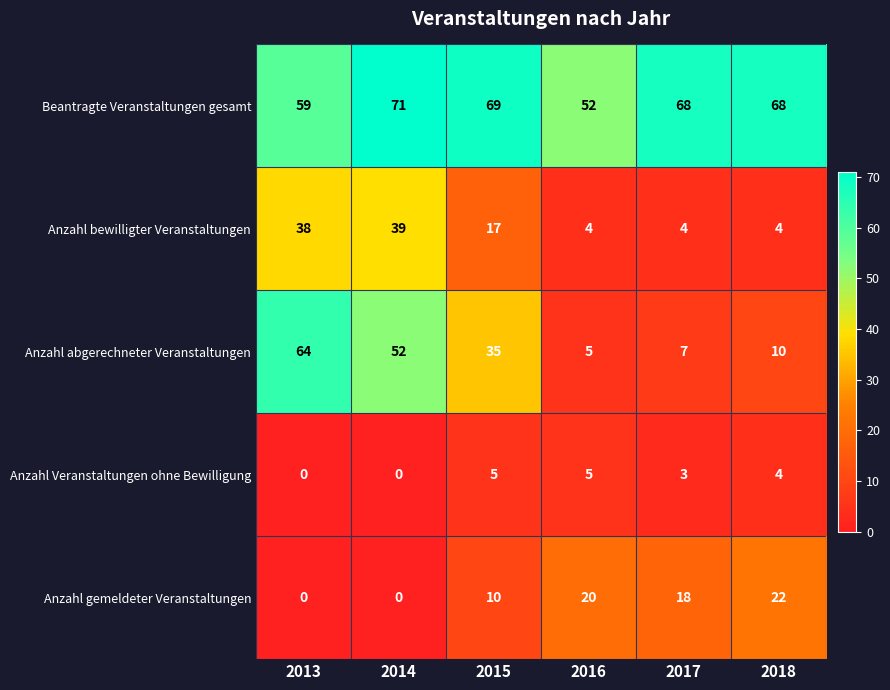

The Anzahl bewilligter Veranstaltungen series shows 4 at 2016. True or false?

True